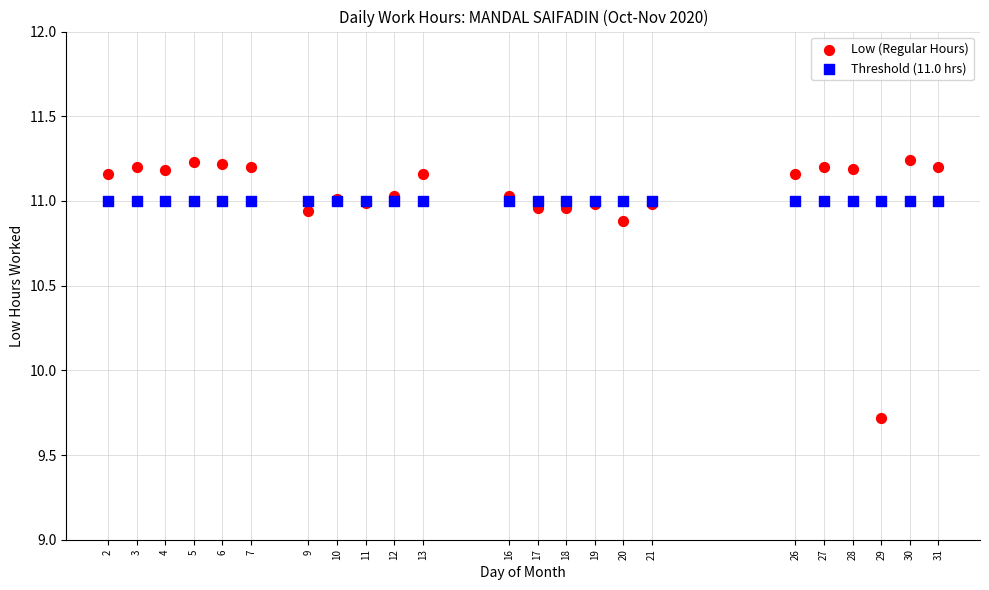

Which series reaches the maximum Y coordinate?

Low (Regular Hours)